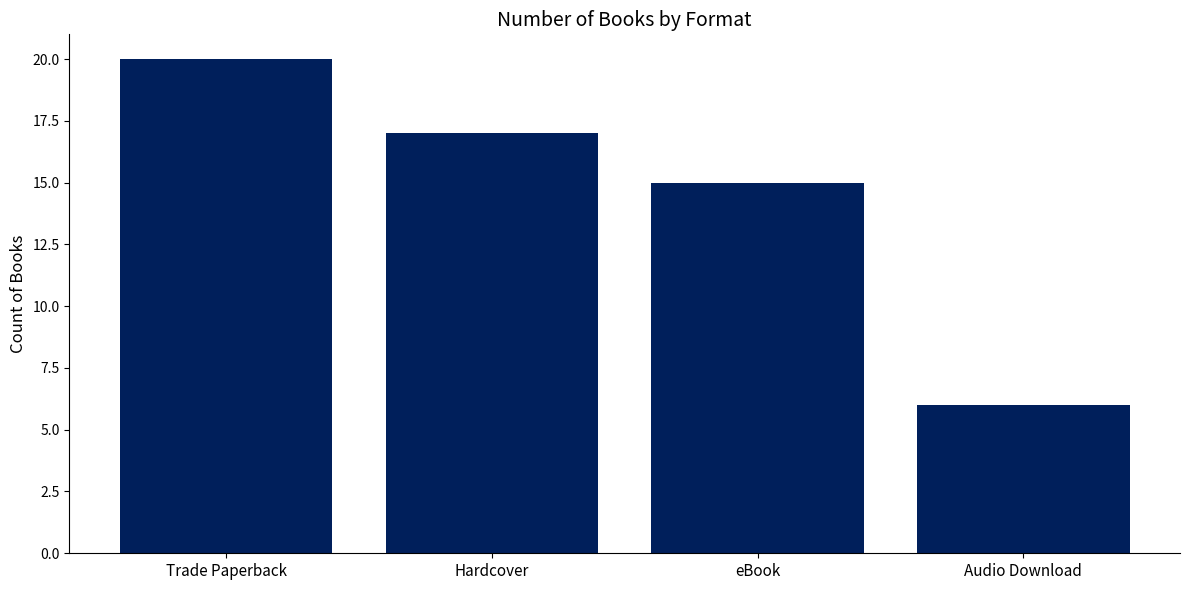

List the labels in order of value, largest first.

Trade Paperback, Hardcover, eBook, Audio Download